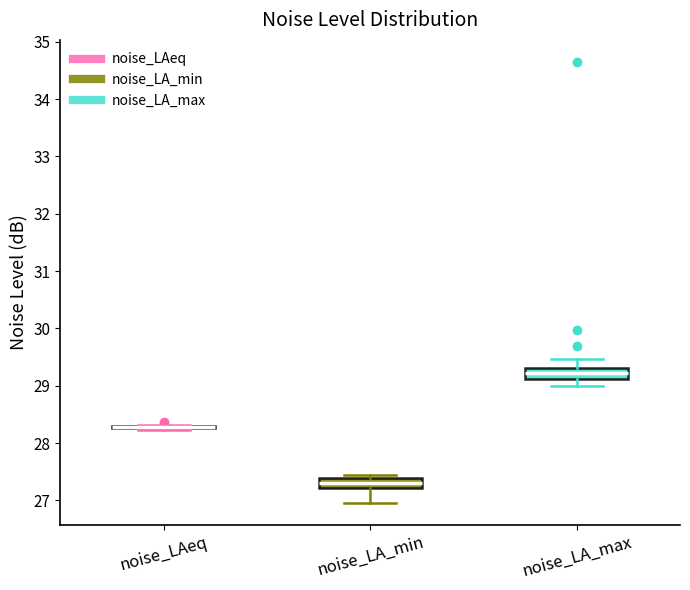

Reading left to right, transcribe this box plot: for each box, give where its median line is, the range the box spans, and where its two whiskers end, as read against the y-axis. The values are not printed on the chart, so give them approximately, as read against the axis.

noise_LAeq: box collapsed to a line at 28.3, whiskers 28.2 to 28.3
noise_LA_min: median 27.3, box 27.2 to 27.4, whiskers 27.0 to 27.5
noise_LA_max: median 29.2, box 29.1 to 29.3, whiskers 29.0 to 29.5